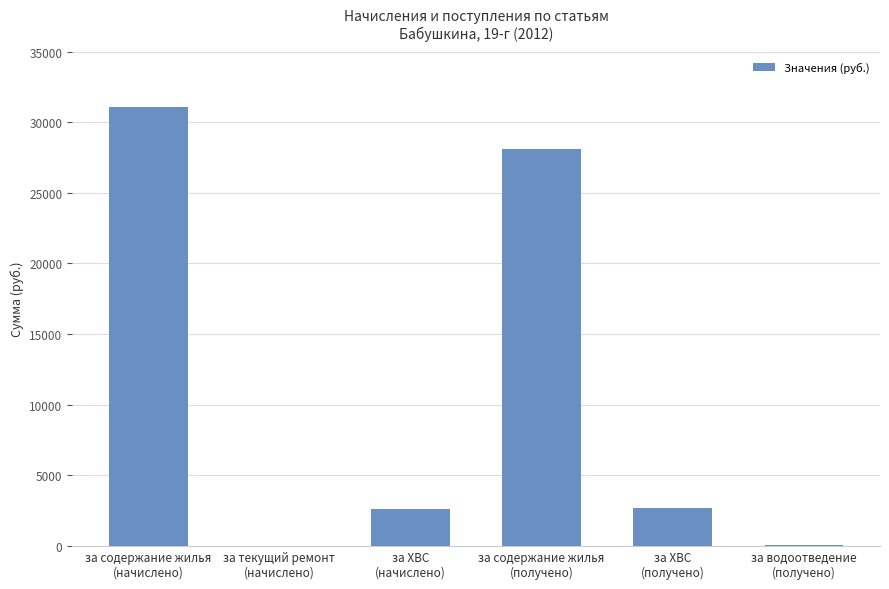

What is the sum of all values?

64433.4